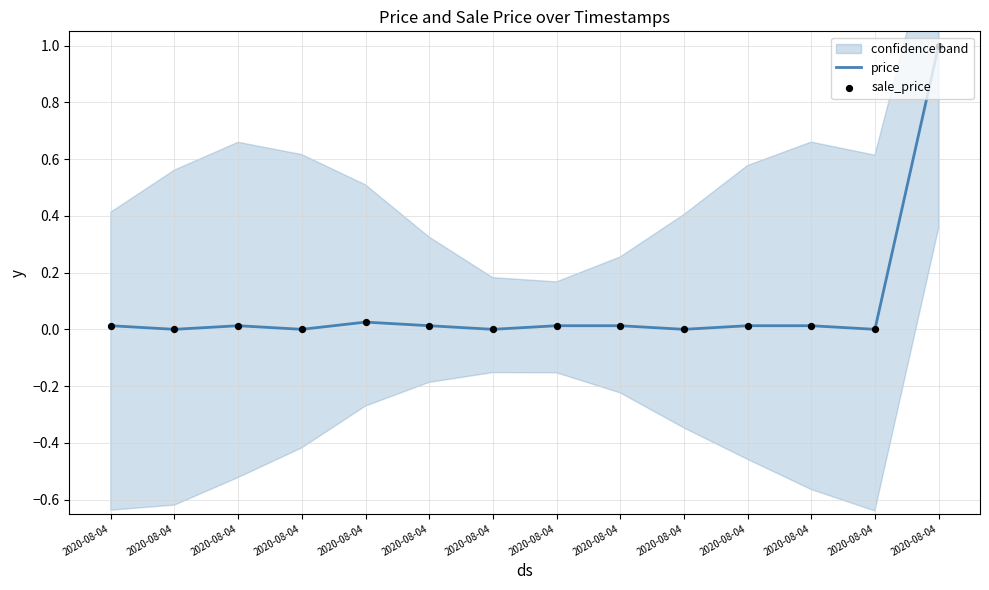

Which series has the widest spread of Y values?

price